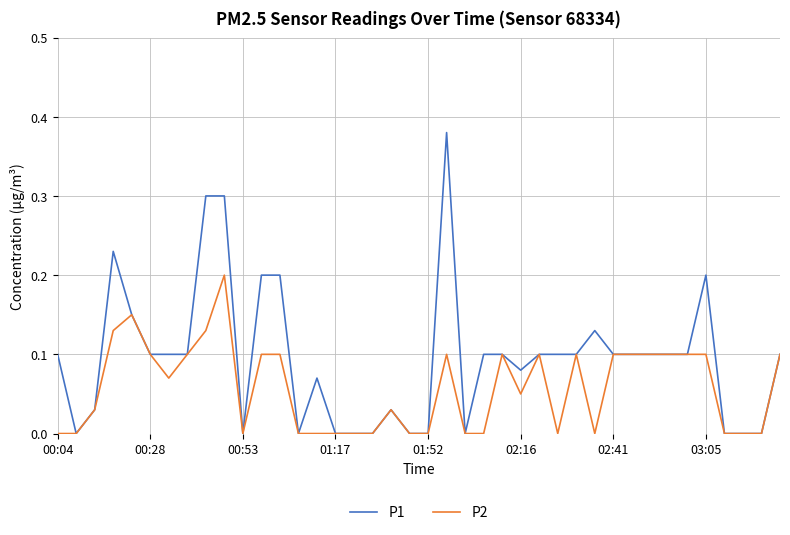

Which series has the widest spread of values?

P1